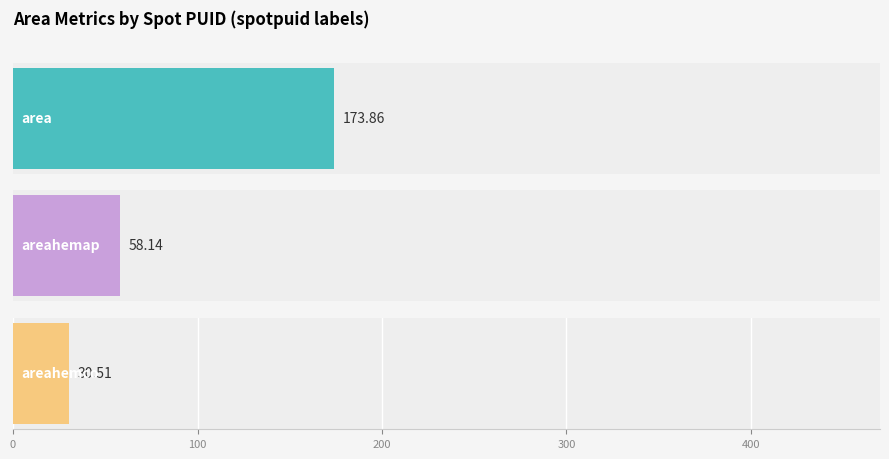

How many bars are there in each group?

3